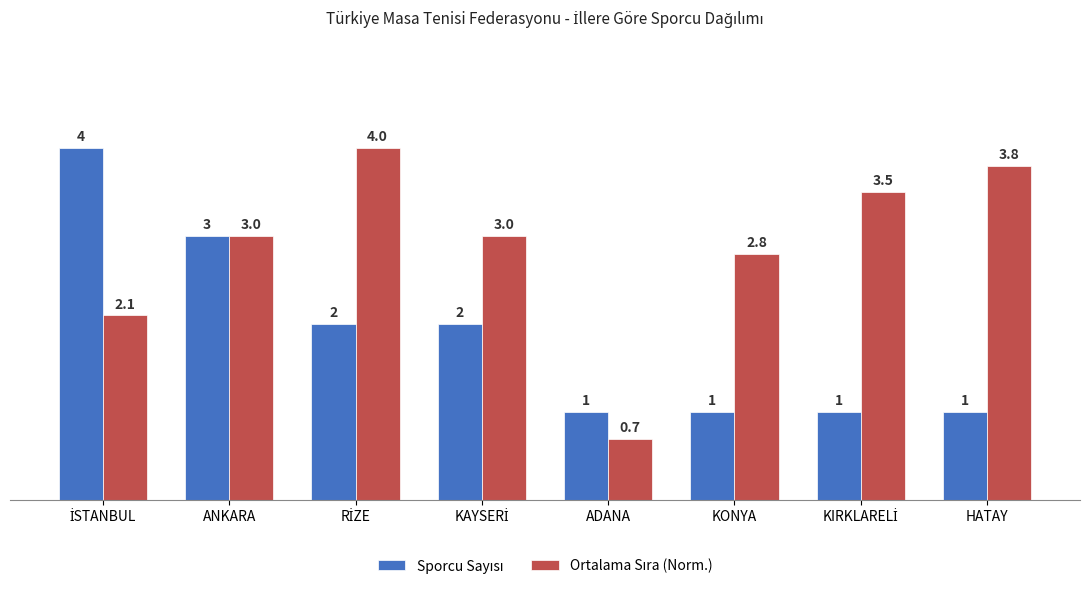

What is the total value across all series at ANKARA?

6.0